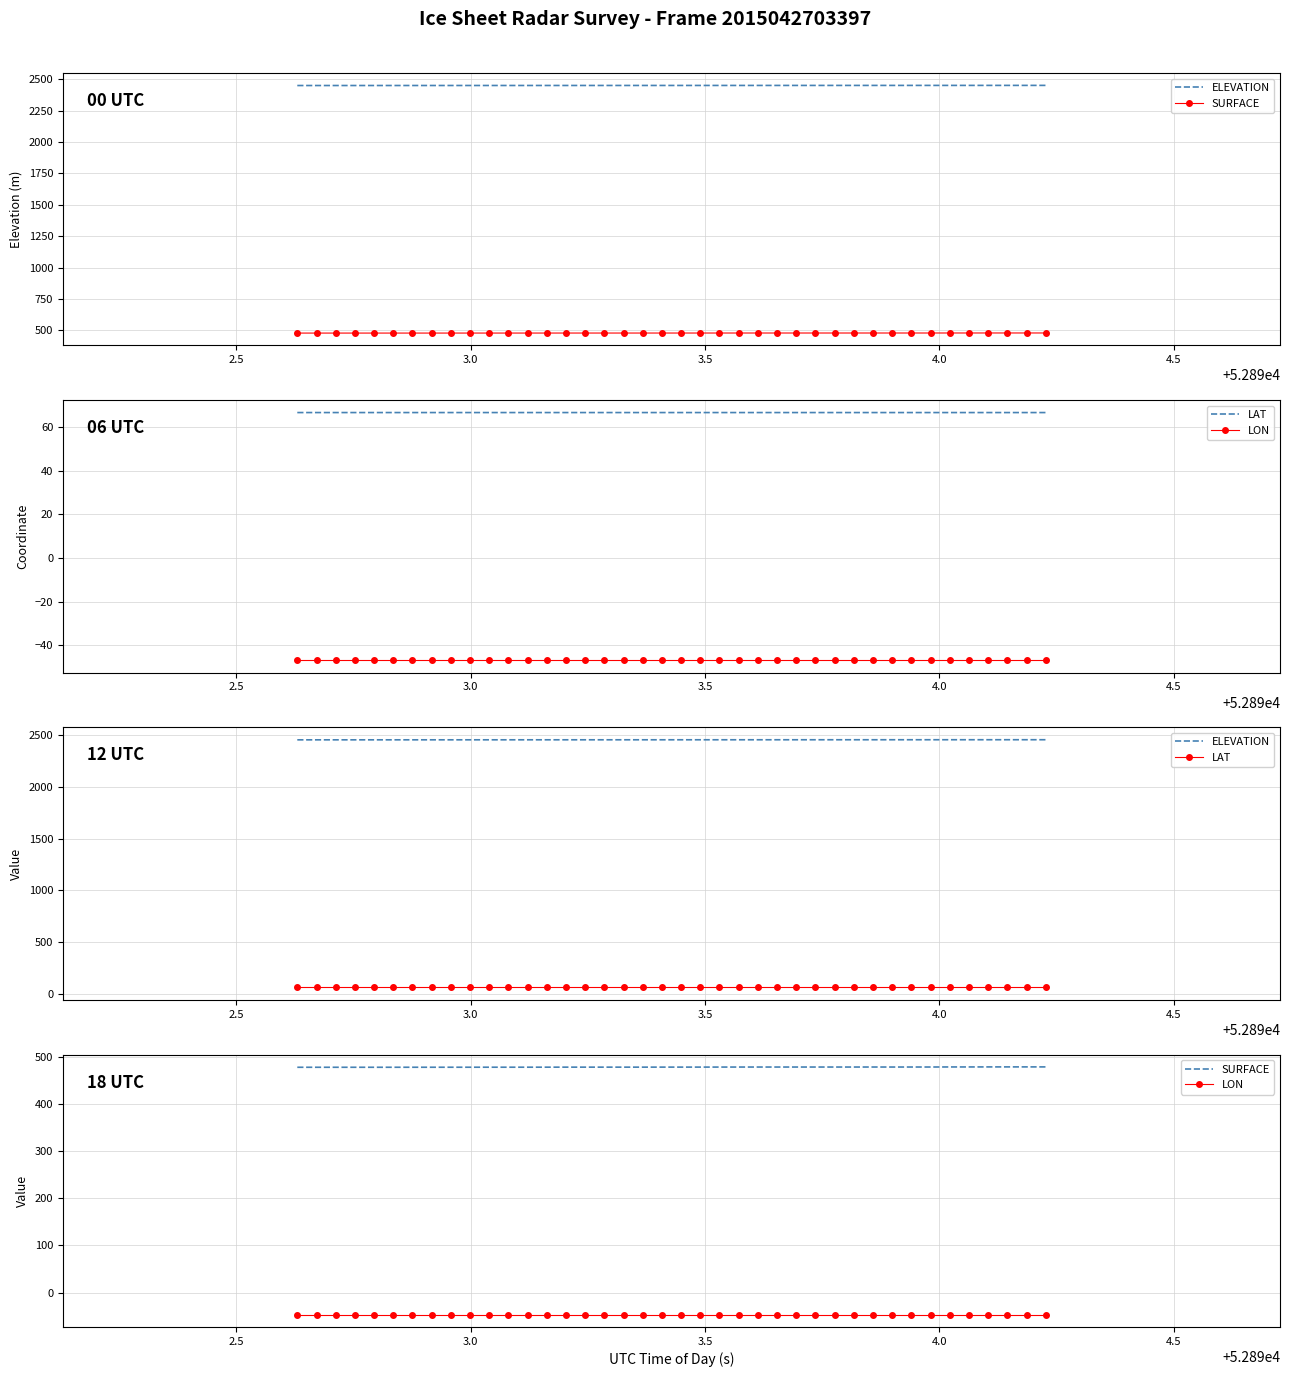

Count the number of categories in the chart.

40